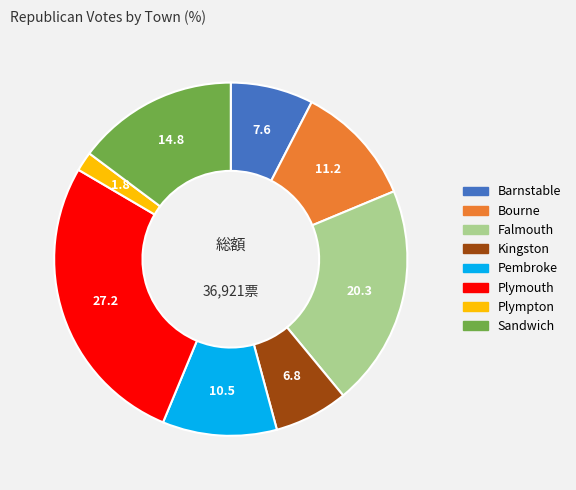

Rank the categories by value from lowest to highest.

Plympton, Kingston, Barnstable, Pembroke, Bourne, Sandwich, Falmouth, Plymouth